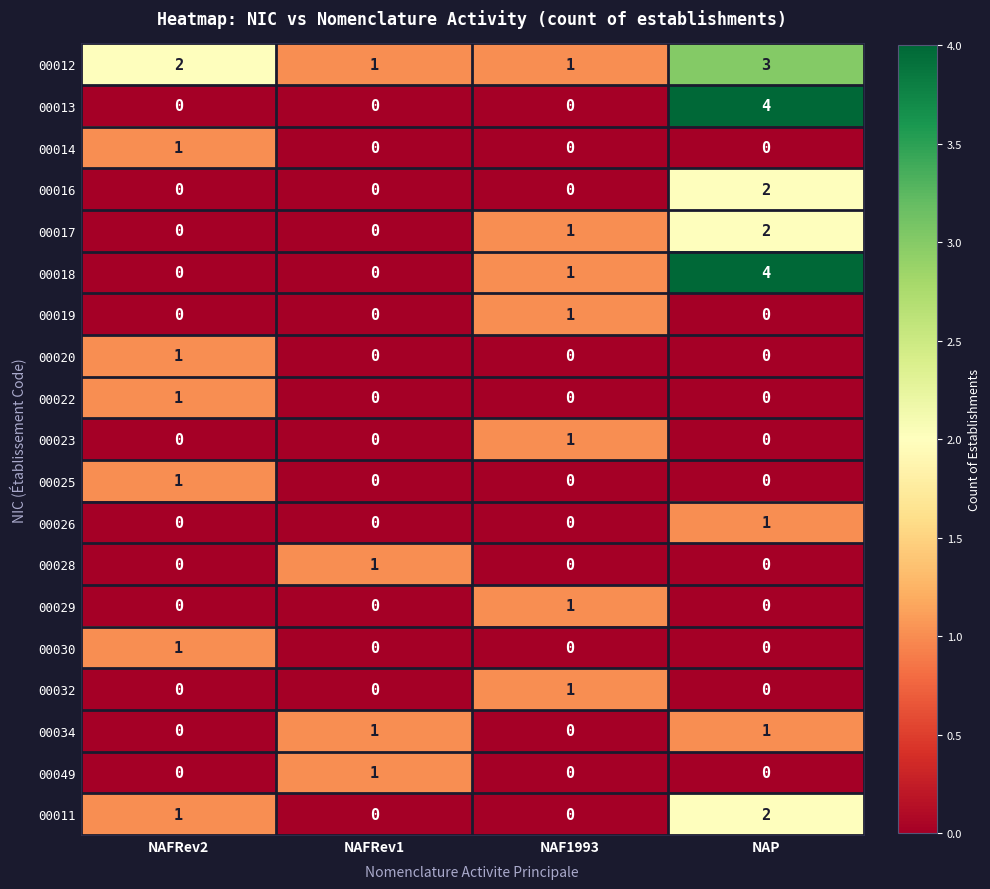

Which series has the largest total across all categories?

00012